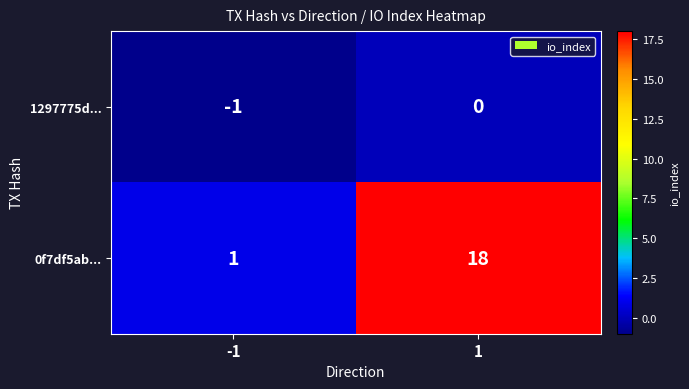

List the series in order of their peak value, highest first.

0f7df5ab..., 1297775d...